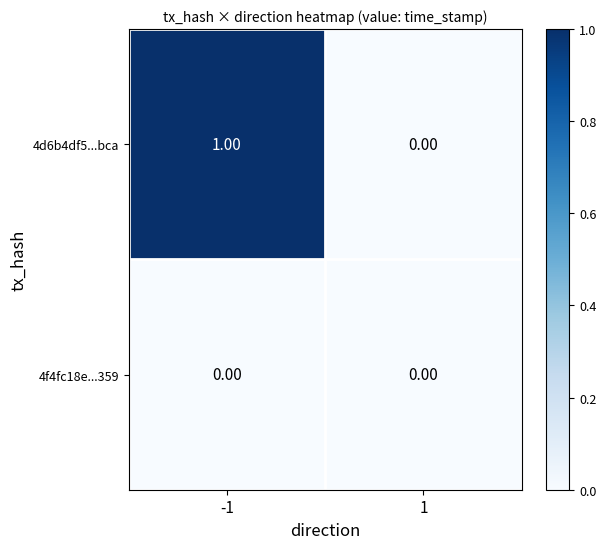

How many series are shown in this chart?

2